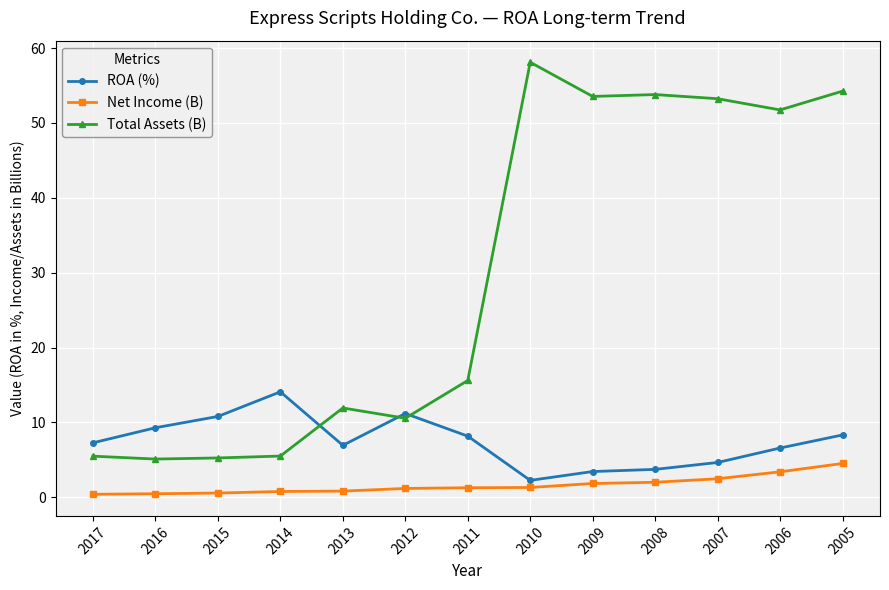

At which label does Net Income (B) reach its peak?

2005